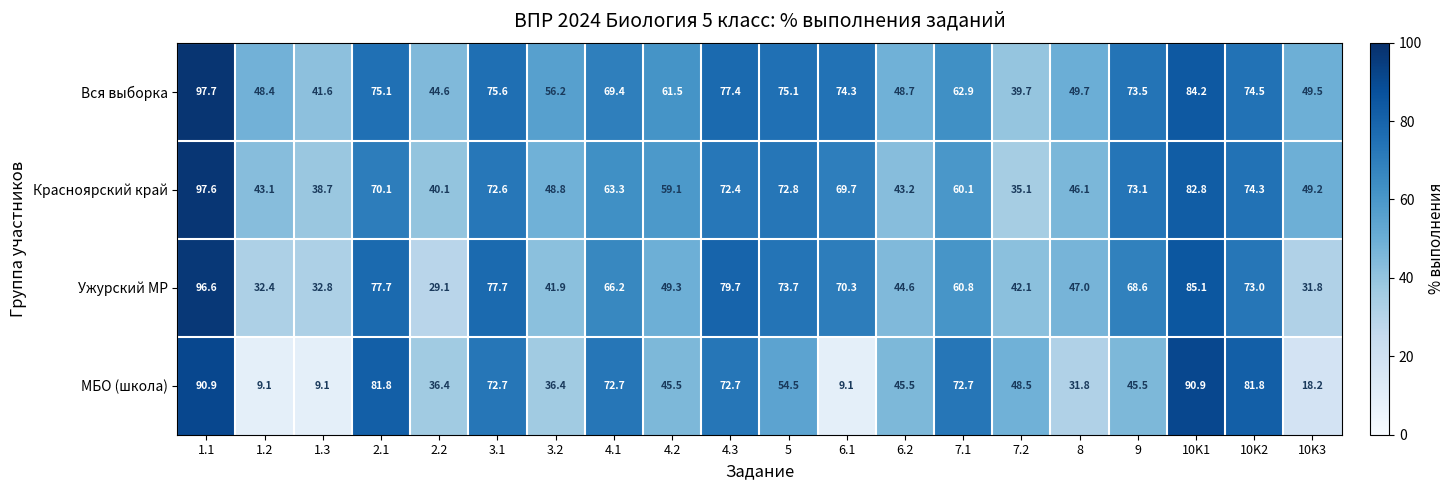

At how many categories does at least one series exceed 35?

20